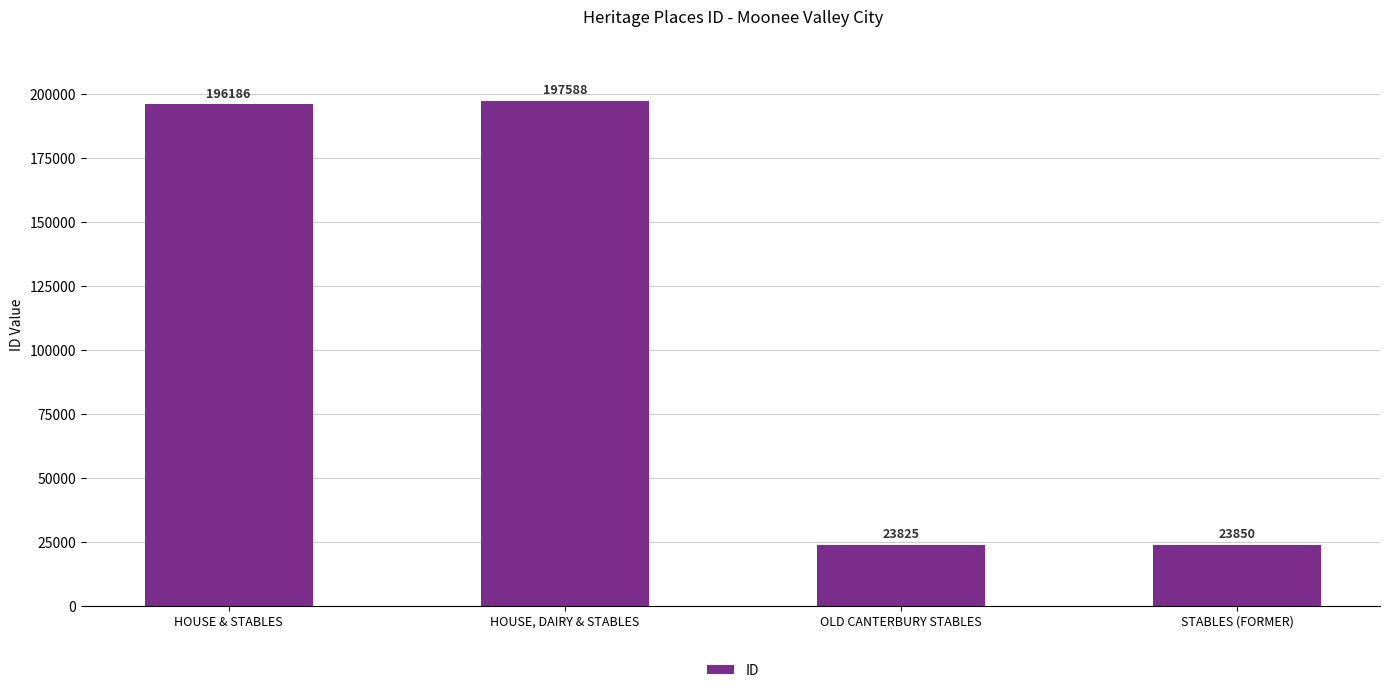

List the labels in order of value, smallest first.

OLD CANTERBURY STABLES, STABLES (FORMER), HOUSE & STABLES, HOUSE, DAIRY & STABLES